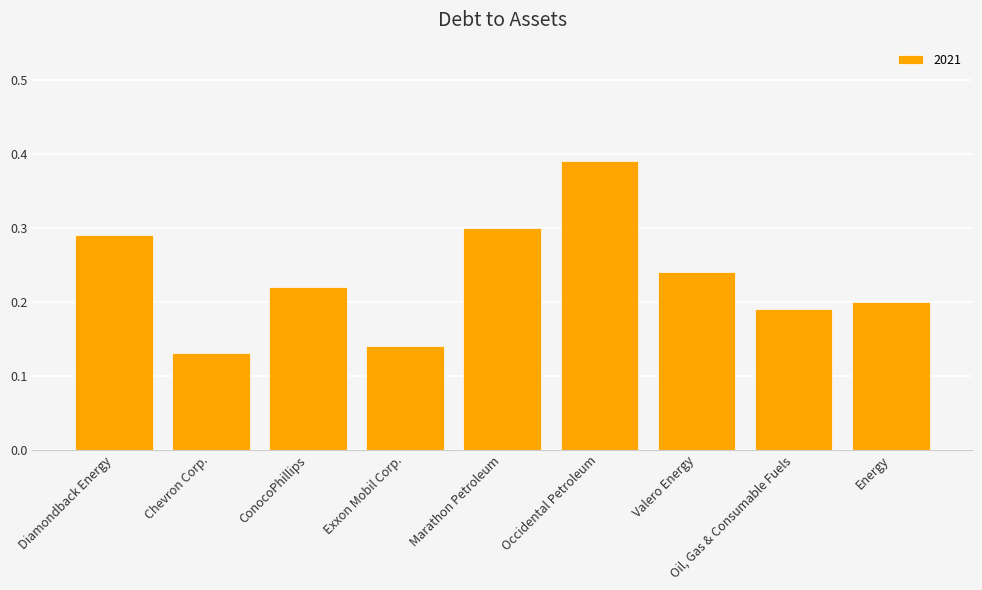

What position from the left is Exxon Mobil Corp.?

4